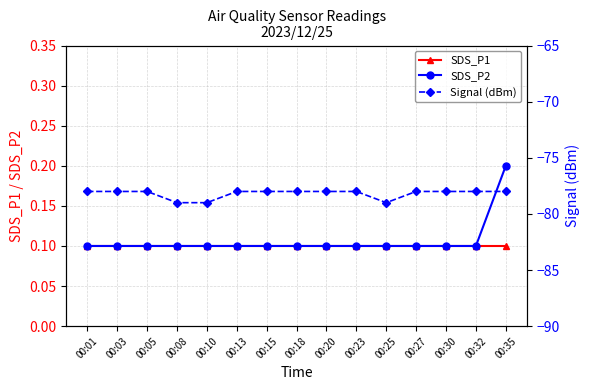

True or false: SDS_P1 and SDS_P2 intersect in this chart.

False